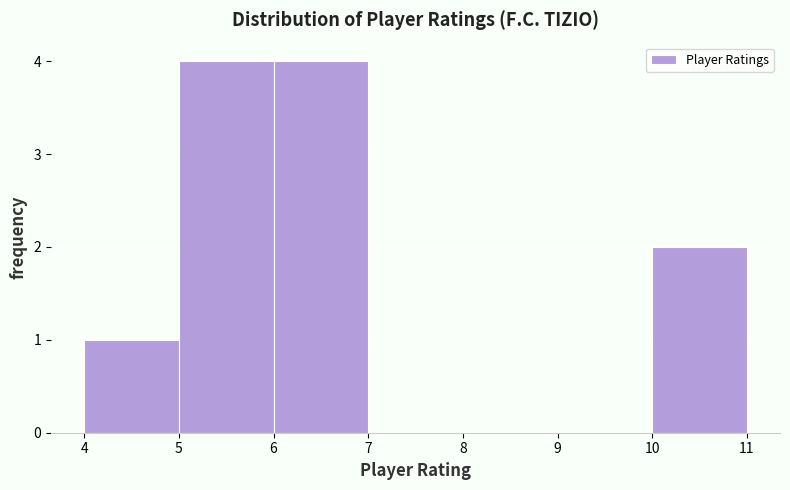

What is the height of the bar covering 5 to 6 on the x-axis? The values are not printed on the chart, so give them approximately, as read against the axis.

4